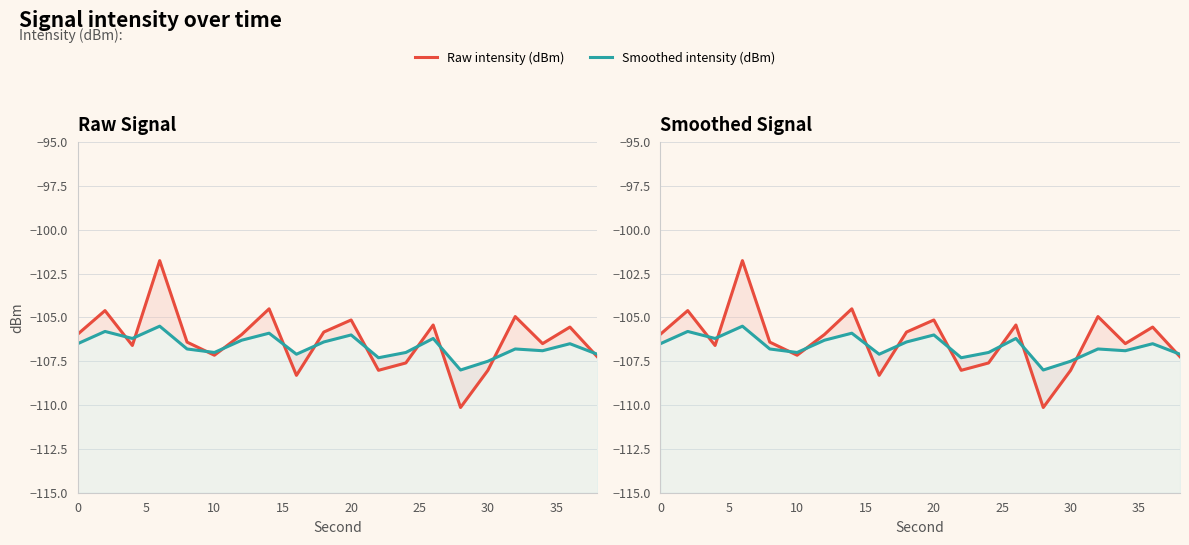

How many times do Raw intensity (dBm) and Smoothed intensity (dBm) cross each other?

11